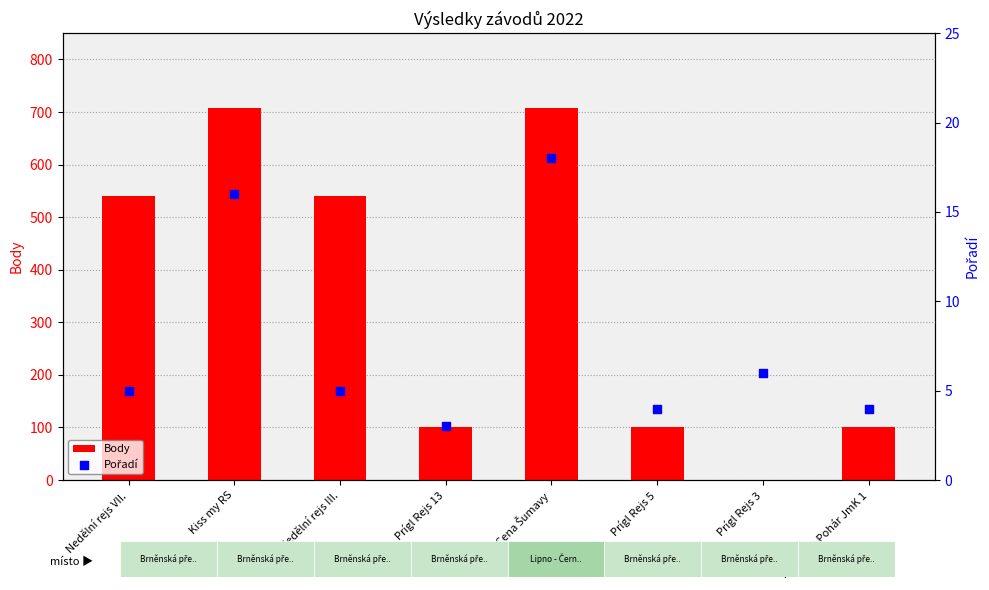

Which series has the largest total across all categories?

Body